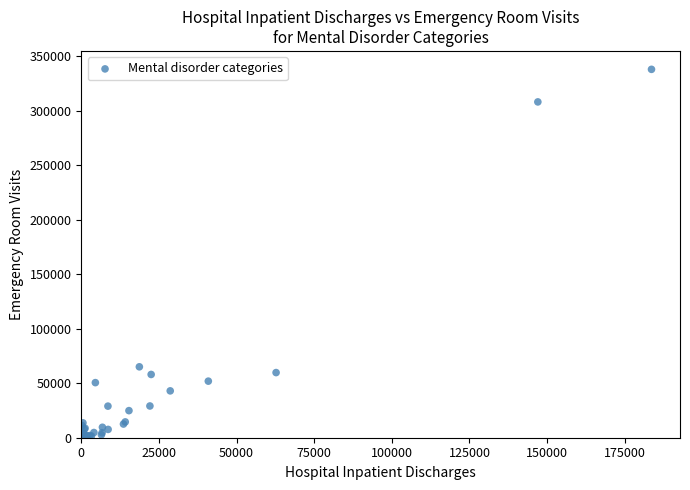

What Y value in the scatter plot is closest to 169009?

65042